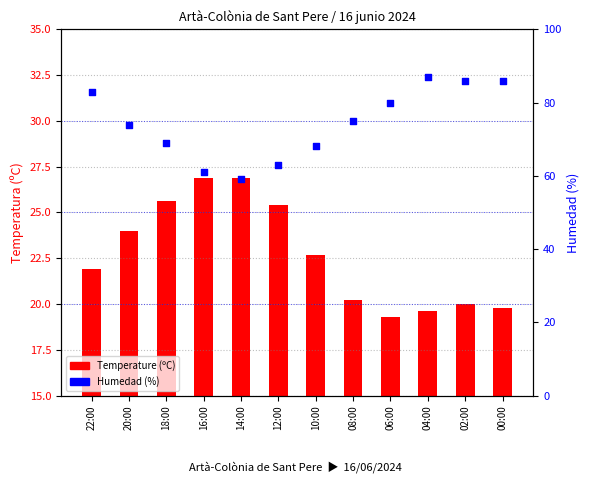

Which series has the largest total across all categories?

Humedad (%)